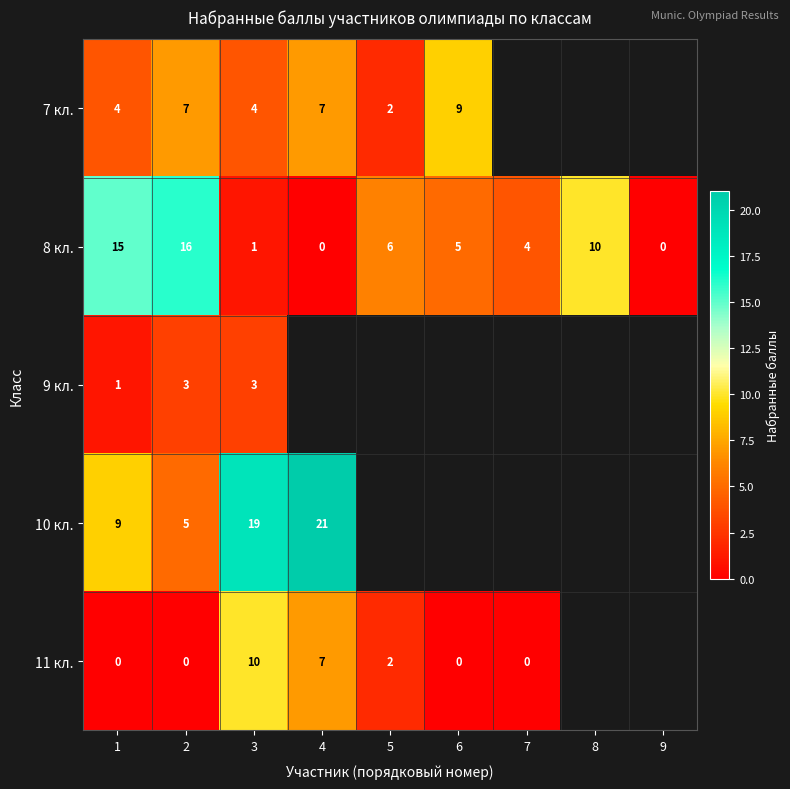

What is the total value across all series at 3?

37